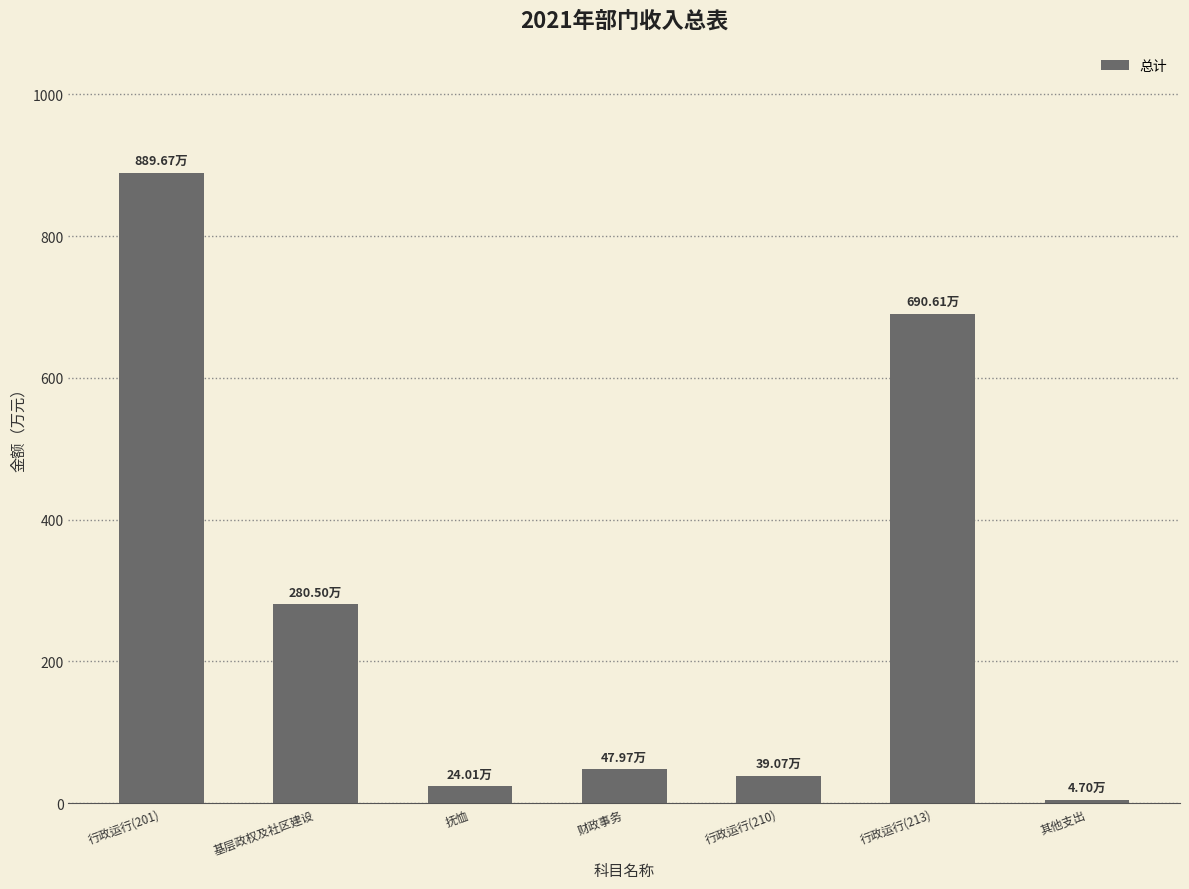

Reading right to left, transcribe all the data shown in this chart.

其他支出=4.7	行政运行(213)=690.6	行政运行(210)=39.1	财政事务=48.0	抚恤=24.0	基层政权及社区建设=280.5	行政运行(201)=889.7